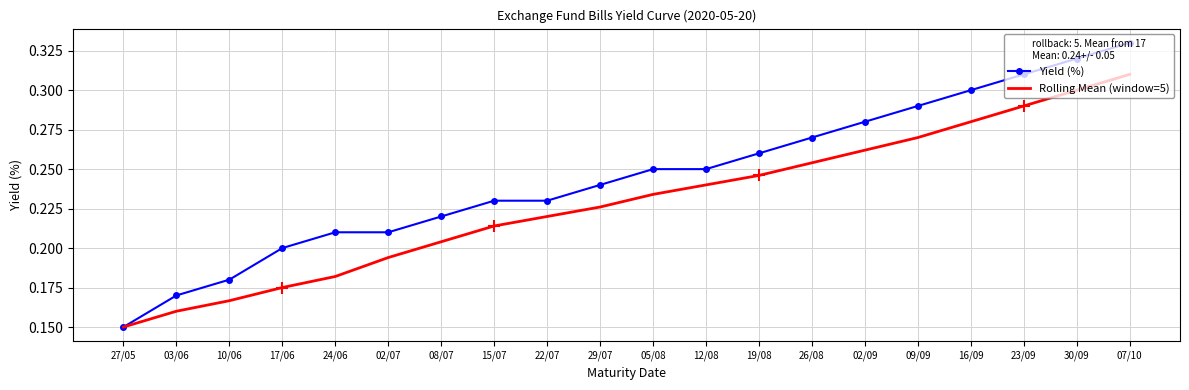

True or false: Yield (%) has a value of 0.2 at 27/05.

False